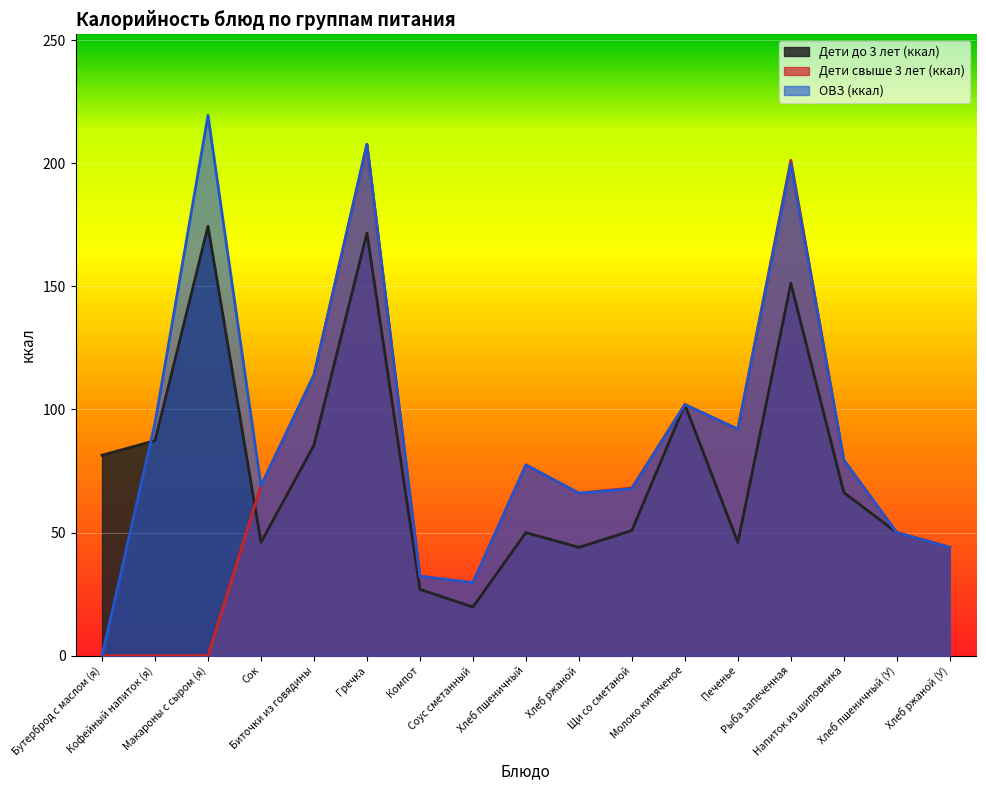

What is the sum of the Дети свыше 3 лет (ккал) values at Щи со сметаной and Печенье?

160.1